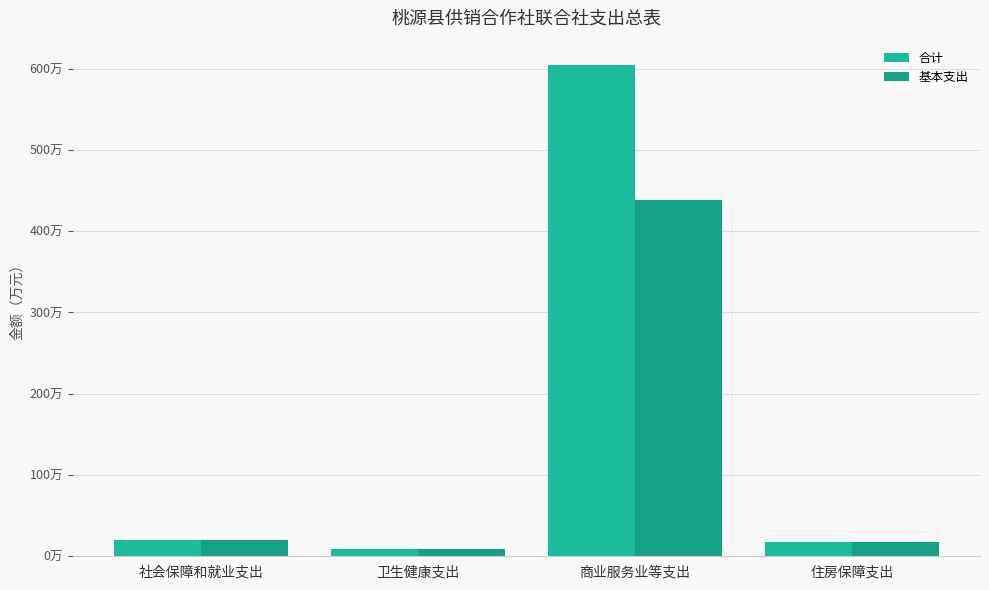

Reading right to left, what are all the values shown in this chart?

合计: 住房保障支出=17.5	商业服务业等支出=604.1	卫生健康支出=9.3	社会保障和就业支出=20.3
基本支出: 住房保障支出=17.5	商业服务业等支出=437.8	卫生健康支出=9.3	社会保障和就业支出=20.3